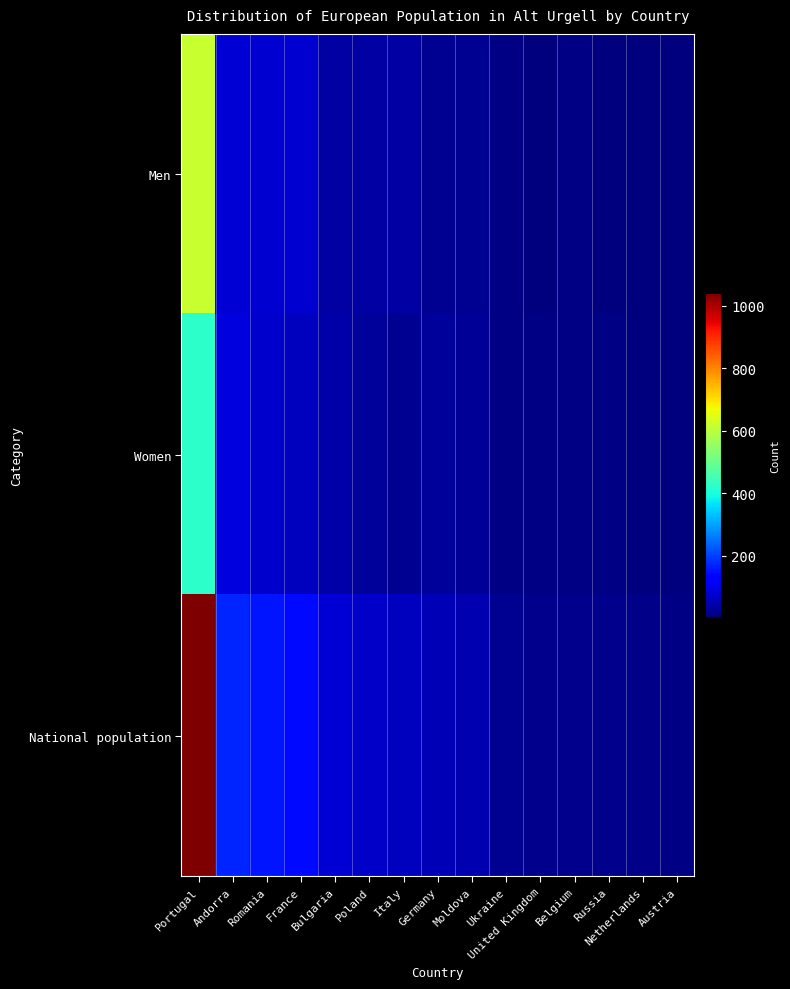

Which series has the largest total across all categories?

National population